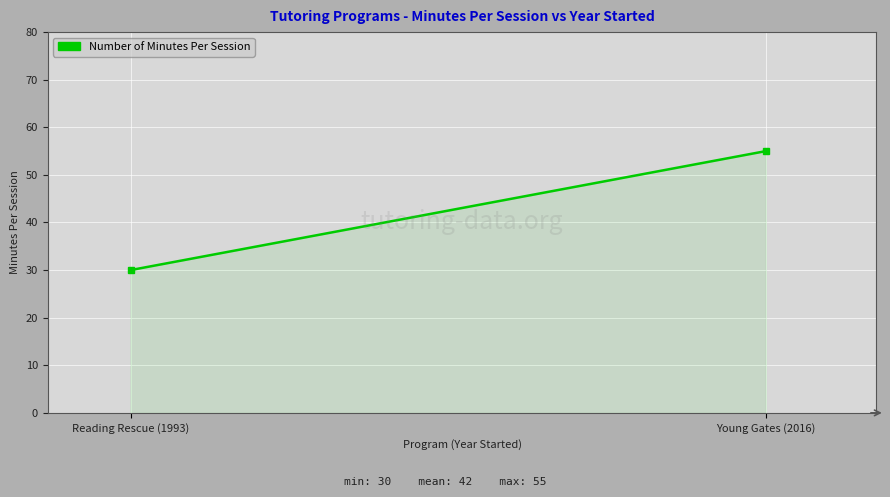

List the labels in order of value, largest first.

Young Gates (2016), Reading Rescue (1993)